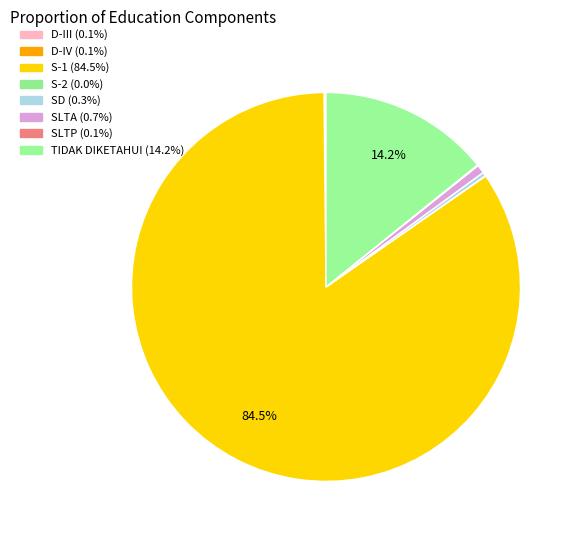

Is it true that D-III is 1% of the pie?

False